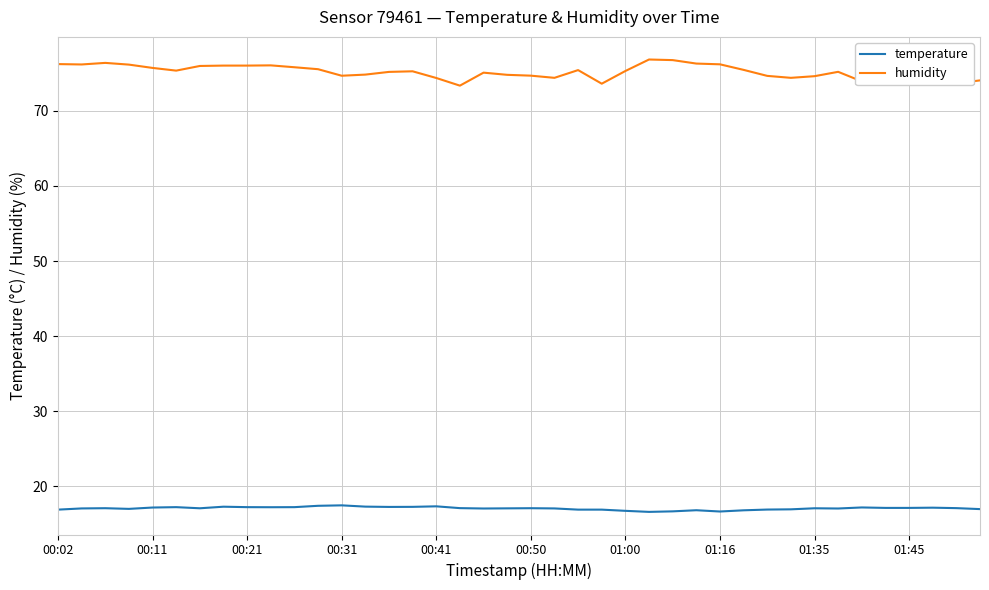

List the series in order of their peak value, highest first.

humidity, temperature